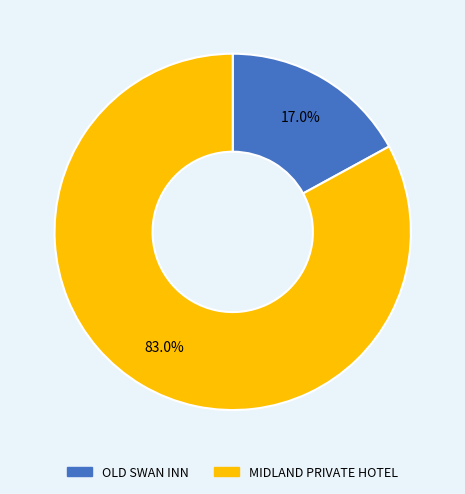

To the nearest percent, what is the combined percentage of OLD SWAN INN and MIDLAND PRIVATE HOTEL?

100%